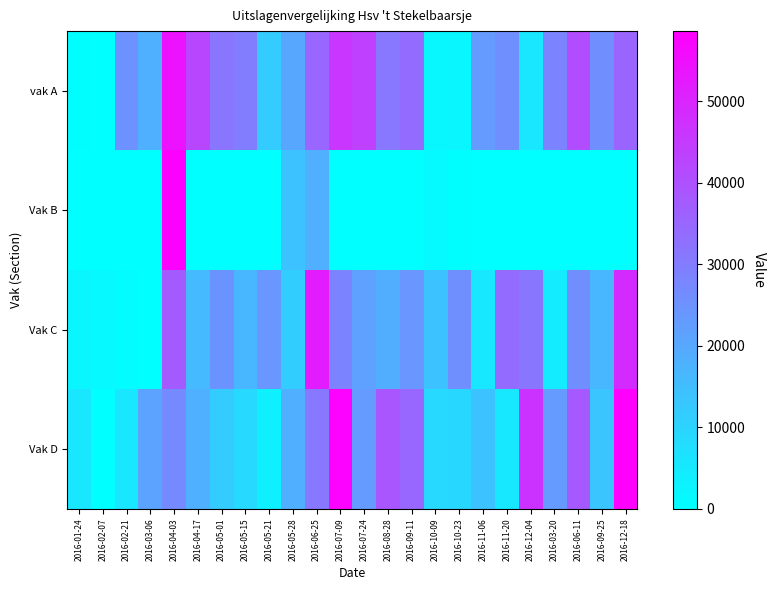

Reading left to right, extract all data points from this chart.

vak A: 2016-01-24=347	2016-02-07=211	2016-02-21=25040	2016-03-06=18315	2016-04-03=54149	2016-04-17=42425	2016-05-01=31766	2016-05-15=29848	2016-05-21=12114	2016-05-28=20203	2016-06-25=35141	2016-07-09=46110	2016-07-24=43825	2016-08-28=31009	2016-09-11=33873	2016-10-09=1903	2016-10-23=2067	2016-11-06=23328	2016-11-20=25825	2016-12-04=5726	2016-03-20=28467	2016-06-11=40991	2016-09-25=26030	2016-12-18=35389
Vak B: 2016-01-24=0	2016-02-07=0	2016-02-21=0	2016-03-06=0	2016-04-03=58150	2016-04-17=0	2016-05-01=0	2016-05-15=0	2016-05-21=0	2016-05-28=13920	2016-06-25=18534	2016-07-09=0	2016-07-24=0	2016-08-28=0	2016-09-11=0	2016-10-09=1164	2016-10-23=421	2016-11-06=0	2016-11-20=0	2016-12-04=0	2016-03-20=0	2016-06-11=0	2016-09-25=0	2016-12-18=0
Vak C: 2016-01-24=2176	2016-02-07=1422	2016-02-21=716	2016-03-06=0	2016-04-03=37732	2016-04-17=15984	2016-05-01=24545	2016-05-15=16559	2016-05-21=24116	2016-05-28=11541	2016-06-25=52308	2016-07-09=28261	2016-07-24=21673	2016-08-28=18674	2016-09-11=24105	2016-10-09=14113	2016-10-23=25761	2016-11-06=5369	2016-11-20=33767	2016-12-04=31406	2016-03-20=4426	2016-06-11=26041	2016-09-25=16562	2016-12-18=48552
Vak D: 2016-01-24=5578	2016-02-07=209	2016-02-21=5868	2016-03-06=20883	2016-04-03=26820	2016-04-17=18205	2016-05-01=12135	2016-05-15=9032	2016-05-21=3590	2016-05-28=18353	2016-06-25=31249	2016-07-09=57721	2016-07-24=23271	2016-08-28=38720	2016-09-11=35021	2016-10-09=9094	2016-10-23=9164	2016-11-06=13996	2016-11-20=5354	2016-12-04=46911	2016-03-20=23271	2016-06-11=37845	2016-09-25=13375	2016-12-18=58626